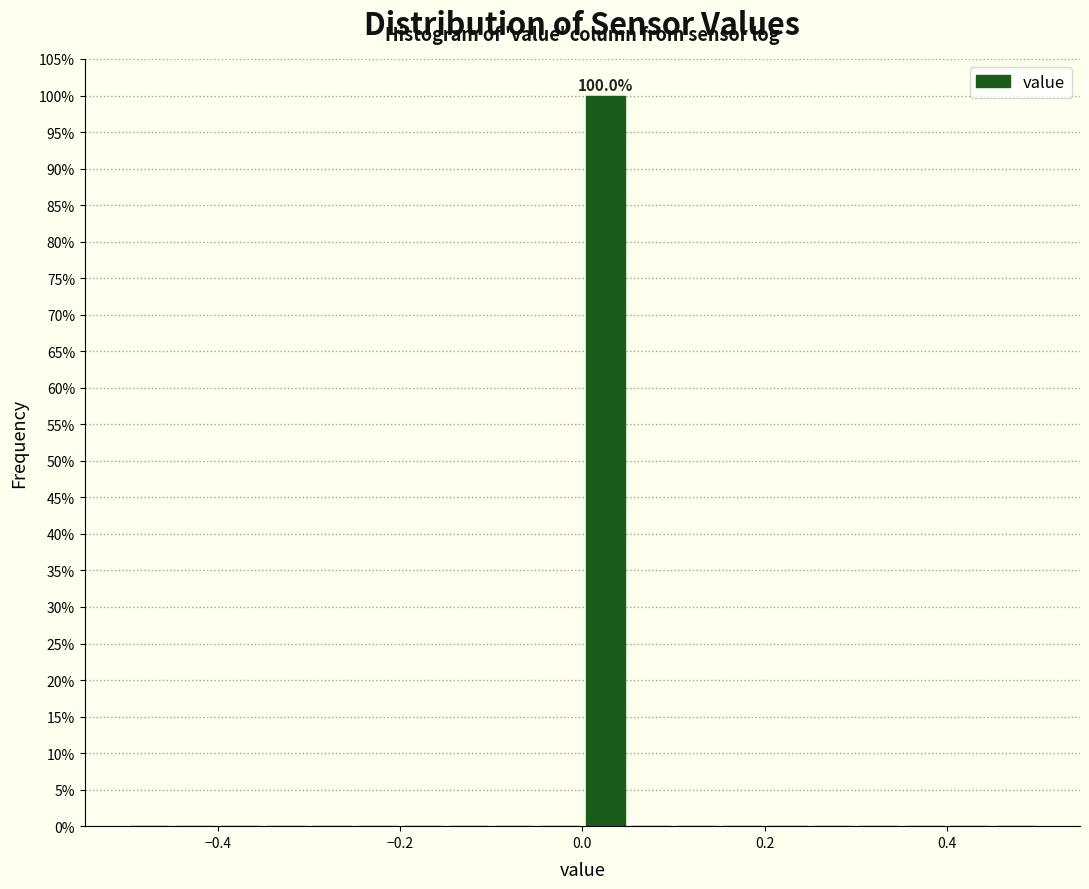

Around what value on the x-axis is the tallest bar? Give the approximate position of its centre, as read against the axis.

0.02